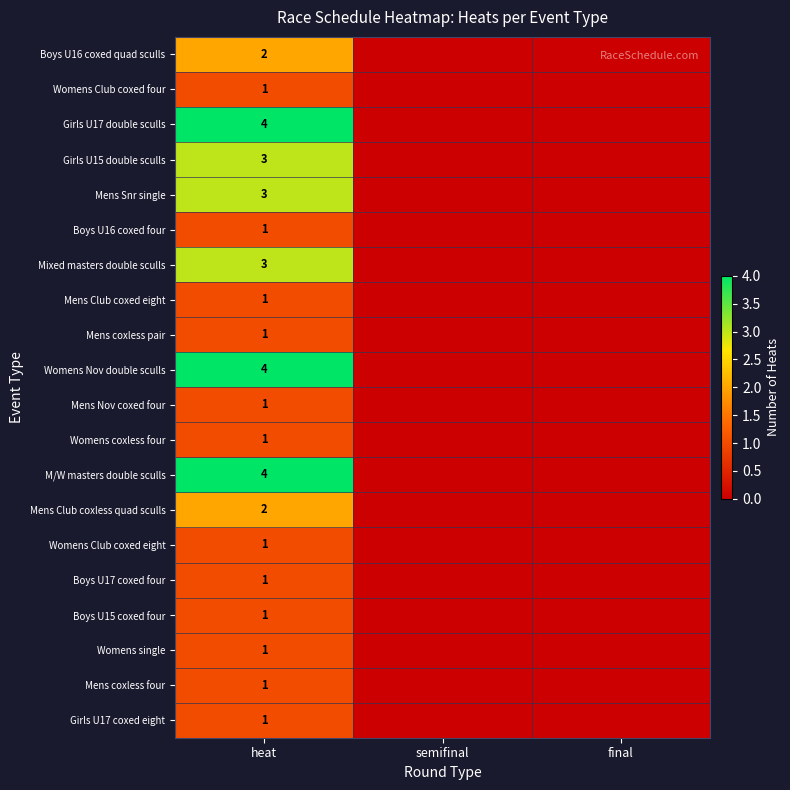

The Womens Nov double sculls series shows 4 at heat. True or false?

True